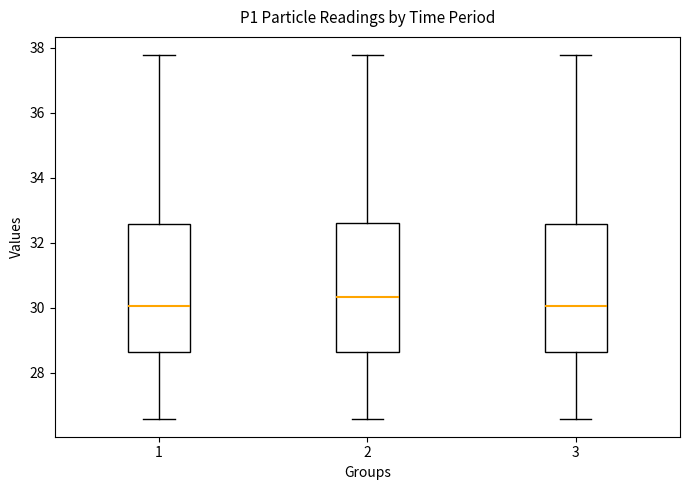

Where does the upper whisker of the box at x = 3 end on the y-axis? The values are not printed on the chart, so give them approximately, as read against the axis.

37.8